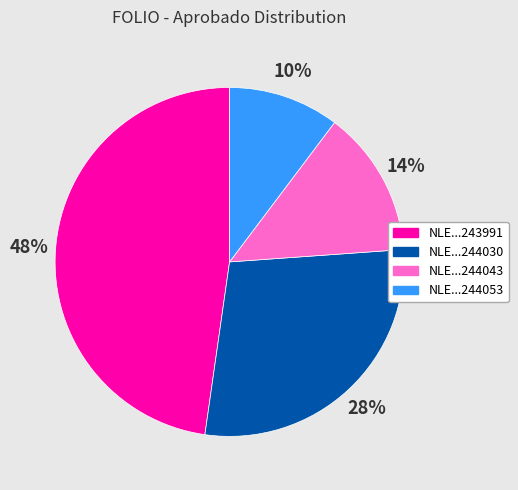

To the nearest percent, what is the average slice percentage?

25%